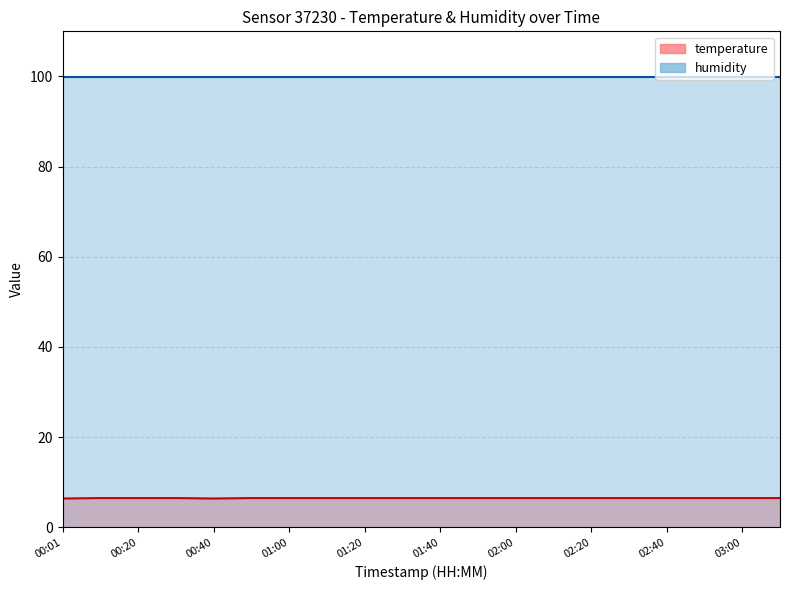

Which has a higher value, 02:00 or 03:00?

02:00